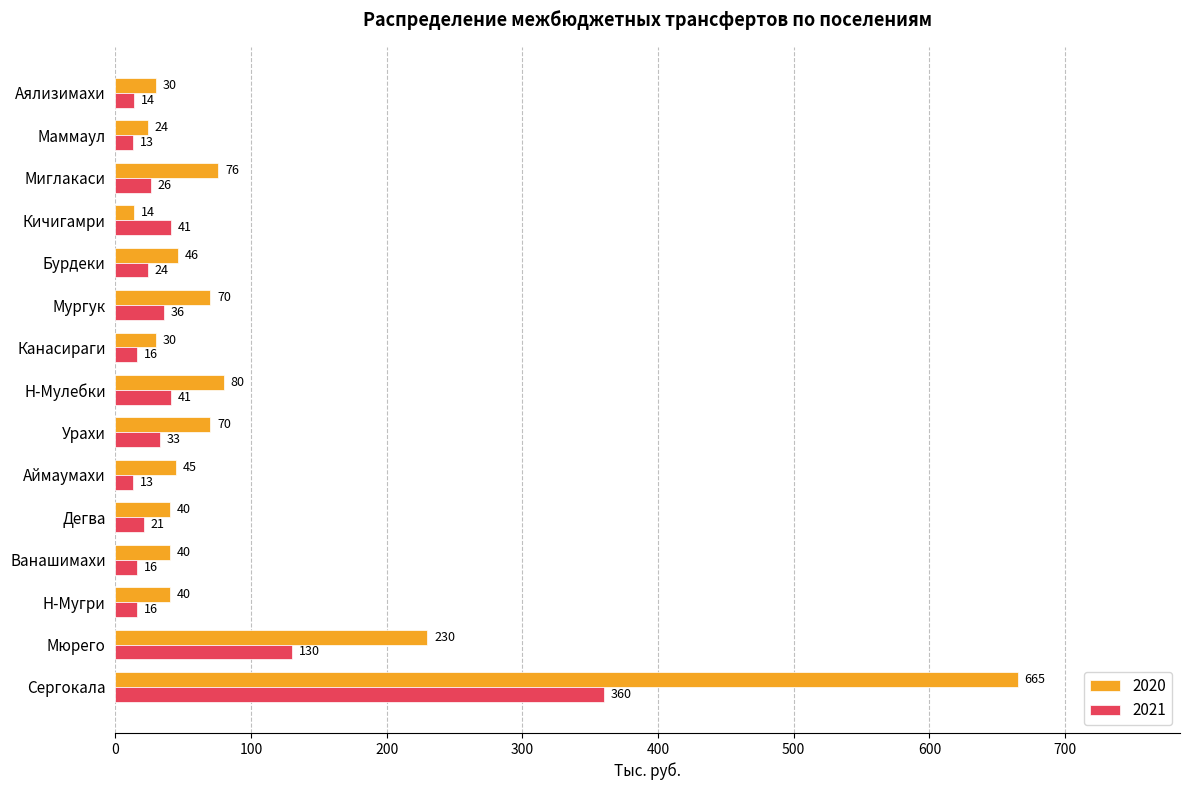

Is it true that 2020 equals 45 at Аймаумахи?

True